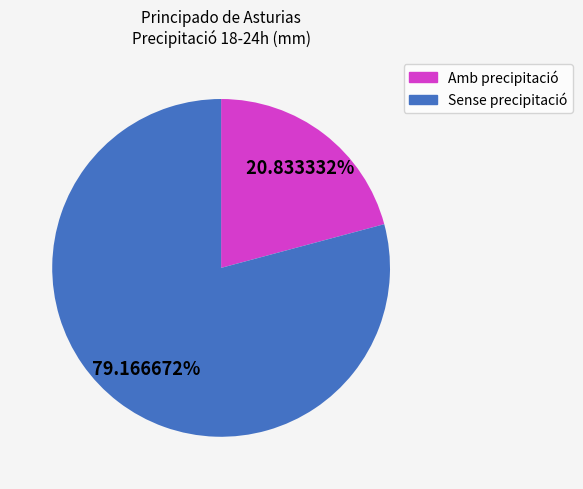

Is there a majority slice in this chart?

Yes